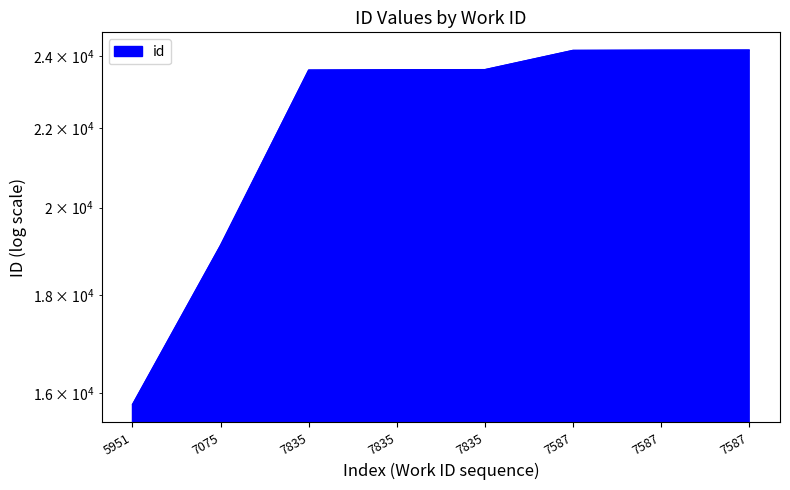

Rank the categories by value from highest to lowest.

7587, 7587, 7587, 7835, 7835, 7835, 7075, 5951